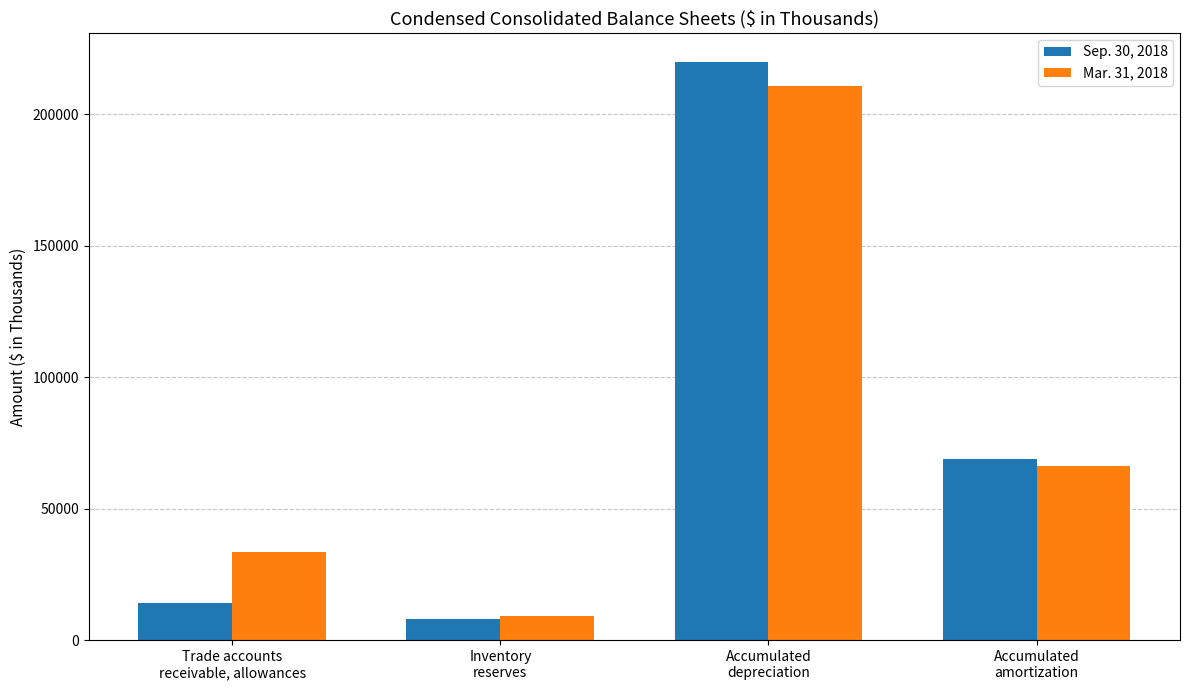

How many values in the Mar. 31, 2018 series are below 66065?

2